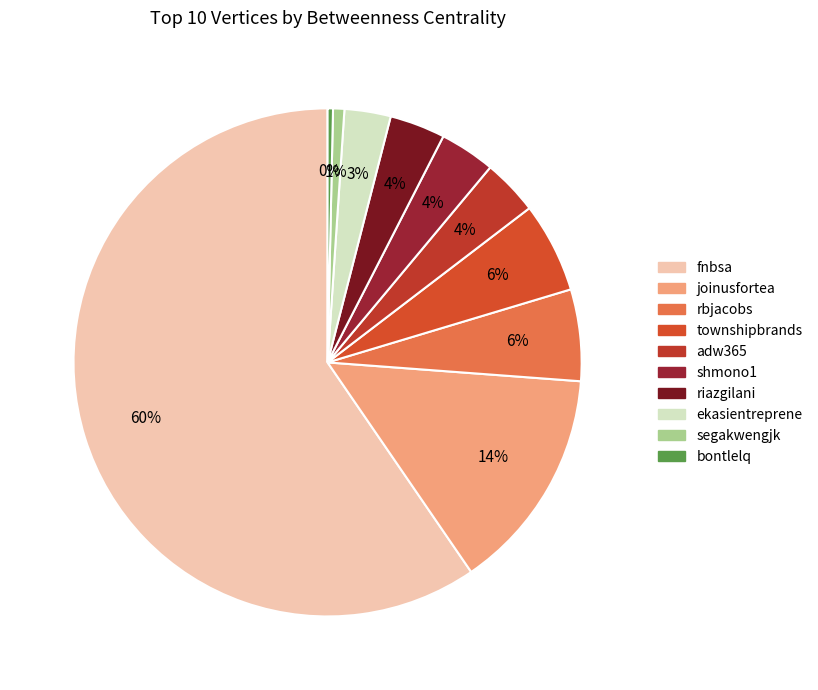

To the nearest percent, what percentage of the pie is shmono1?

4%